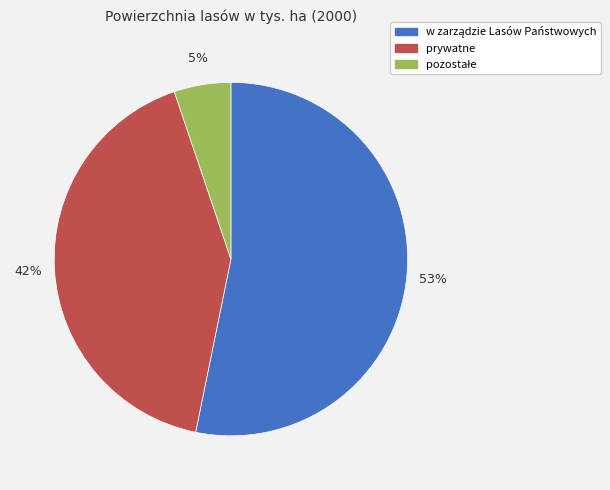

Does prywatne represent more than half of the total?

No